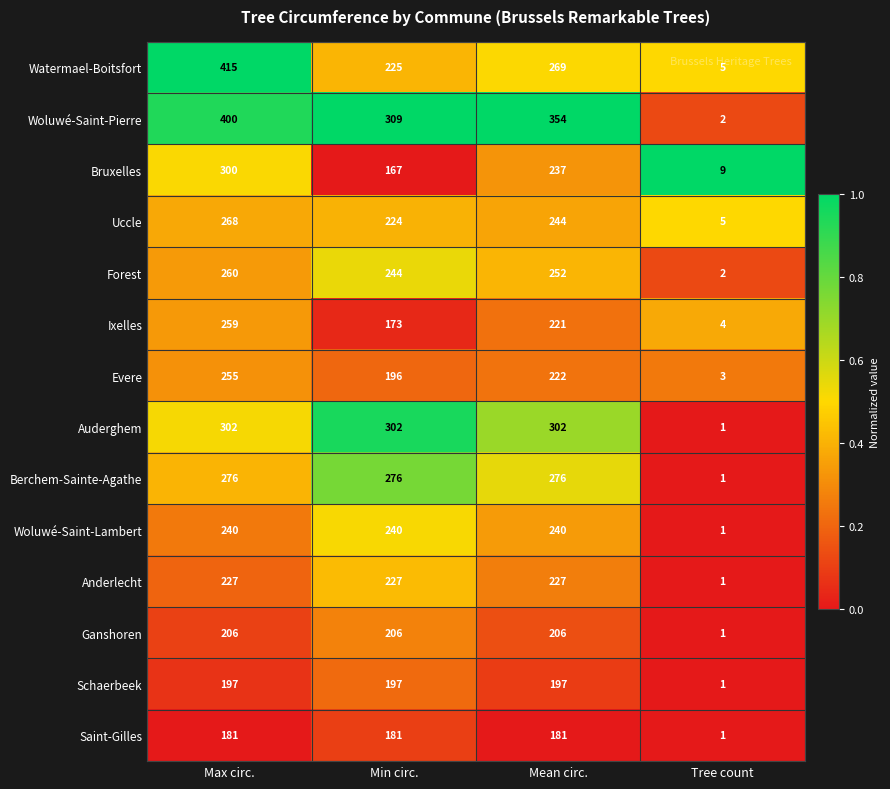

At which category is the sum across all series the highest?

Max circ.